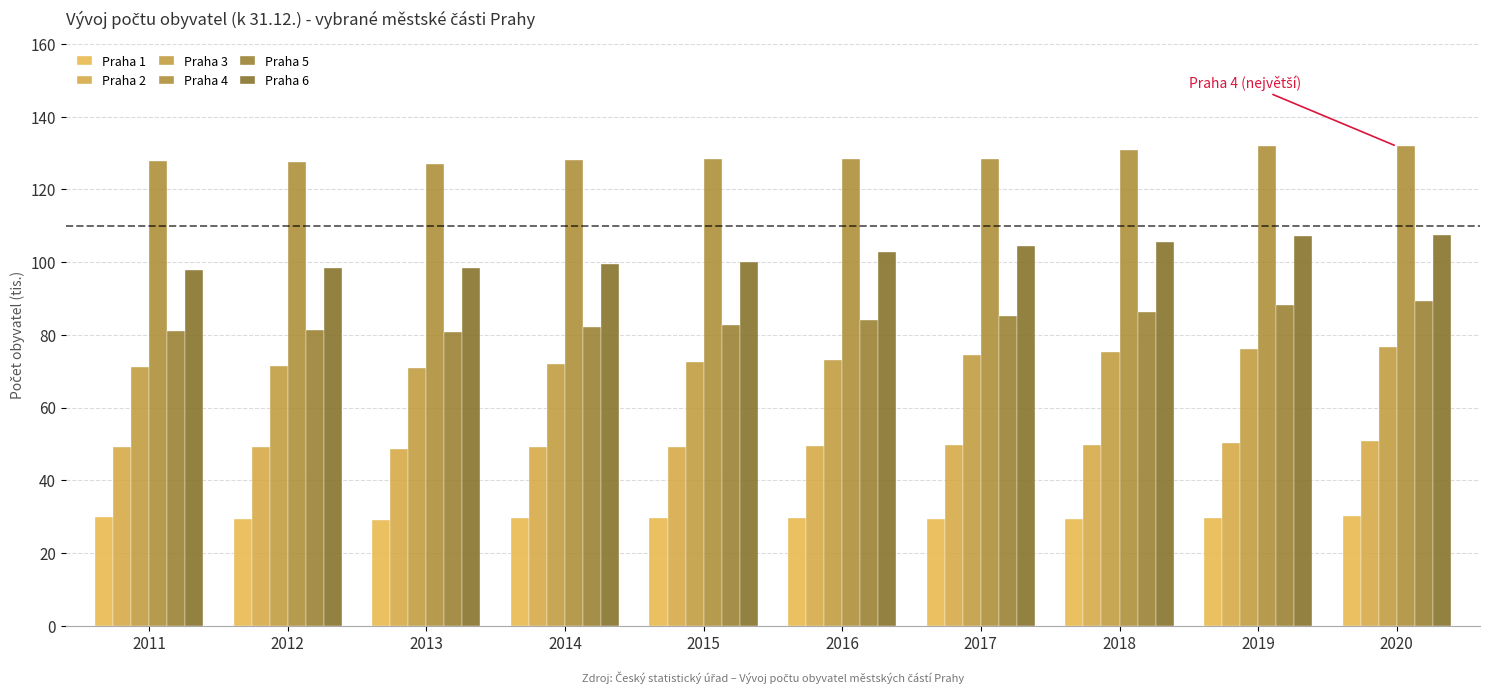

What is the value of the Praha 6 bar at the 3rd from the left?

98.3